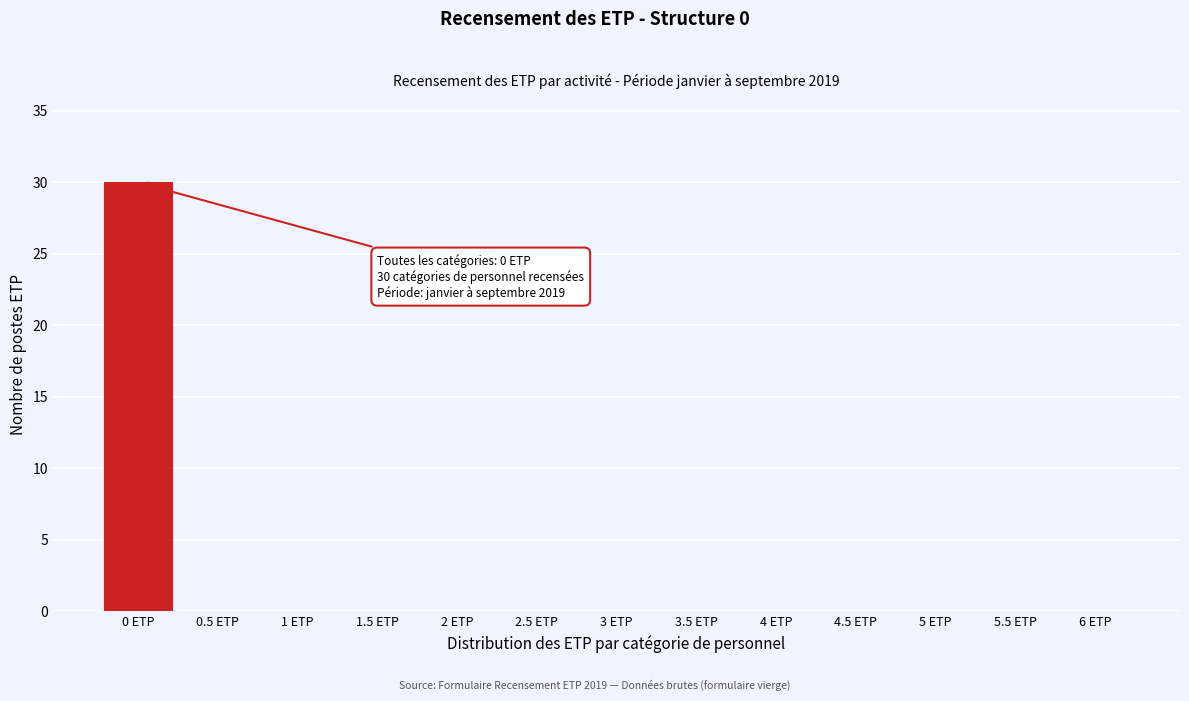

Reading left to right, what are all the values shown in this chart?

0 ETP=30	0.5 ETP=0	1 ETP=0	1.5 ETP=0	2 ETP=0	2.5 ETP=0	3 ETP=0	3.5 ETP=0	4 ETP=0	4.5 ETP=0	5 ETP=0	5.5 ETP=0	6 ETP=0